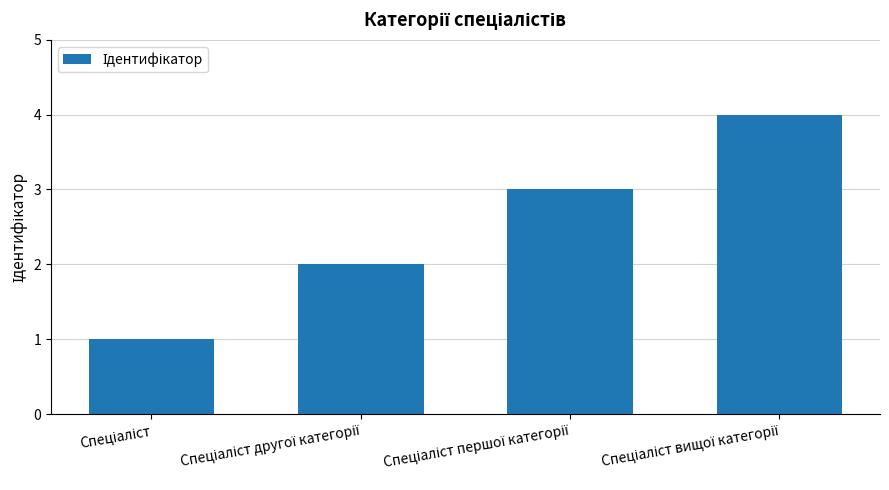

What is the difference between the maximum and minimum values?

3